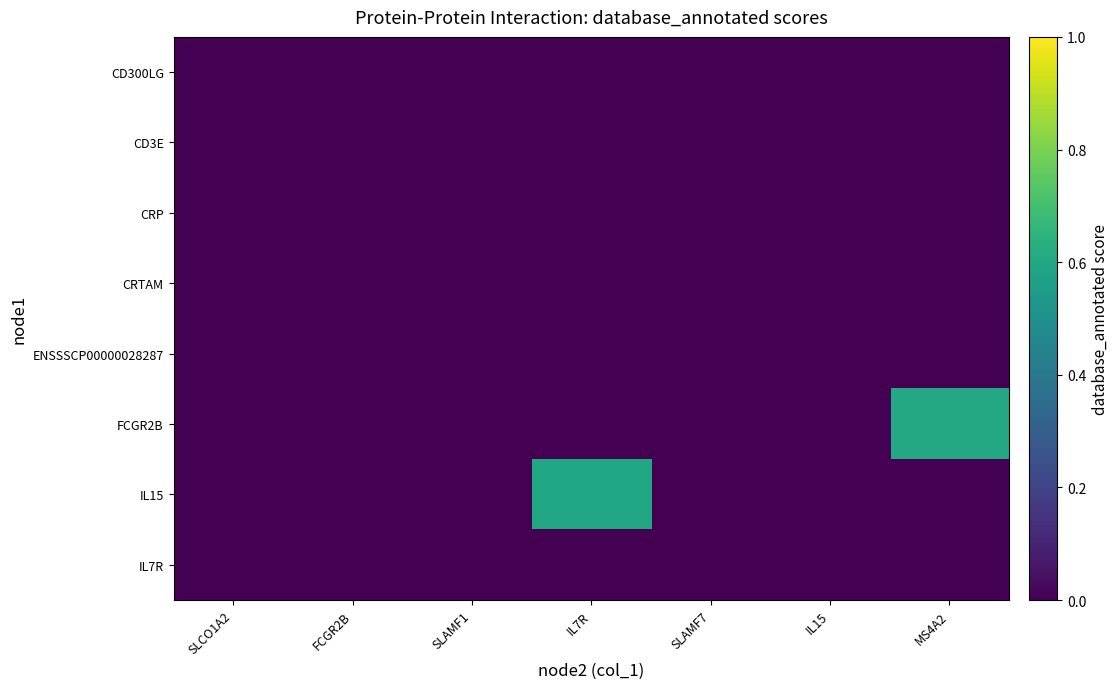

Rank the series at SLAMF1 from highest to lowest value.

CD300LG, CD3E, CRP, CRTAM, ENSSSCP00000028287, FCGR2B, IL15, IL7R